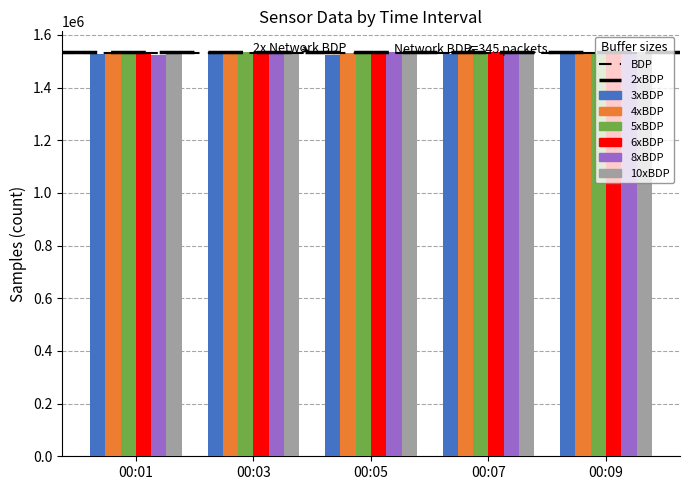

What is the value of the 4xBDP bar at the 4th from the left?

1534204